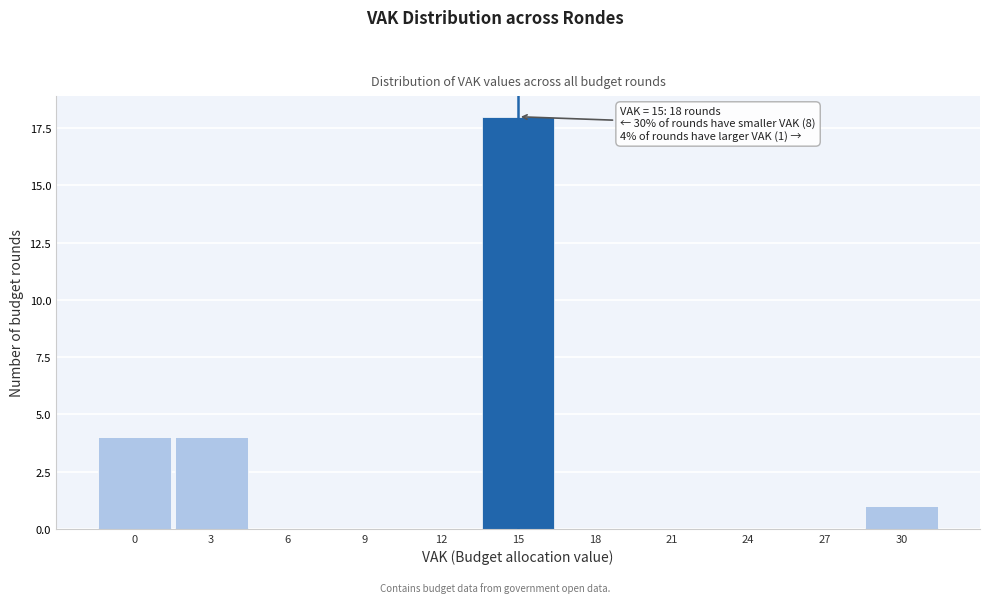

Reading left to right, list all the values displayed in this chart.

0=4	3=4	6=0	9=0	12=0	15=18	18=0	21=0	24=0	27=0	30=1